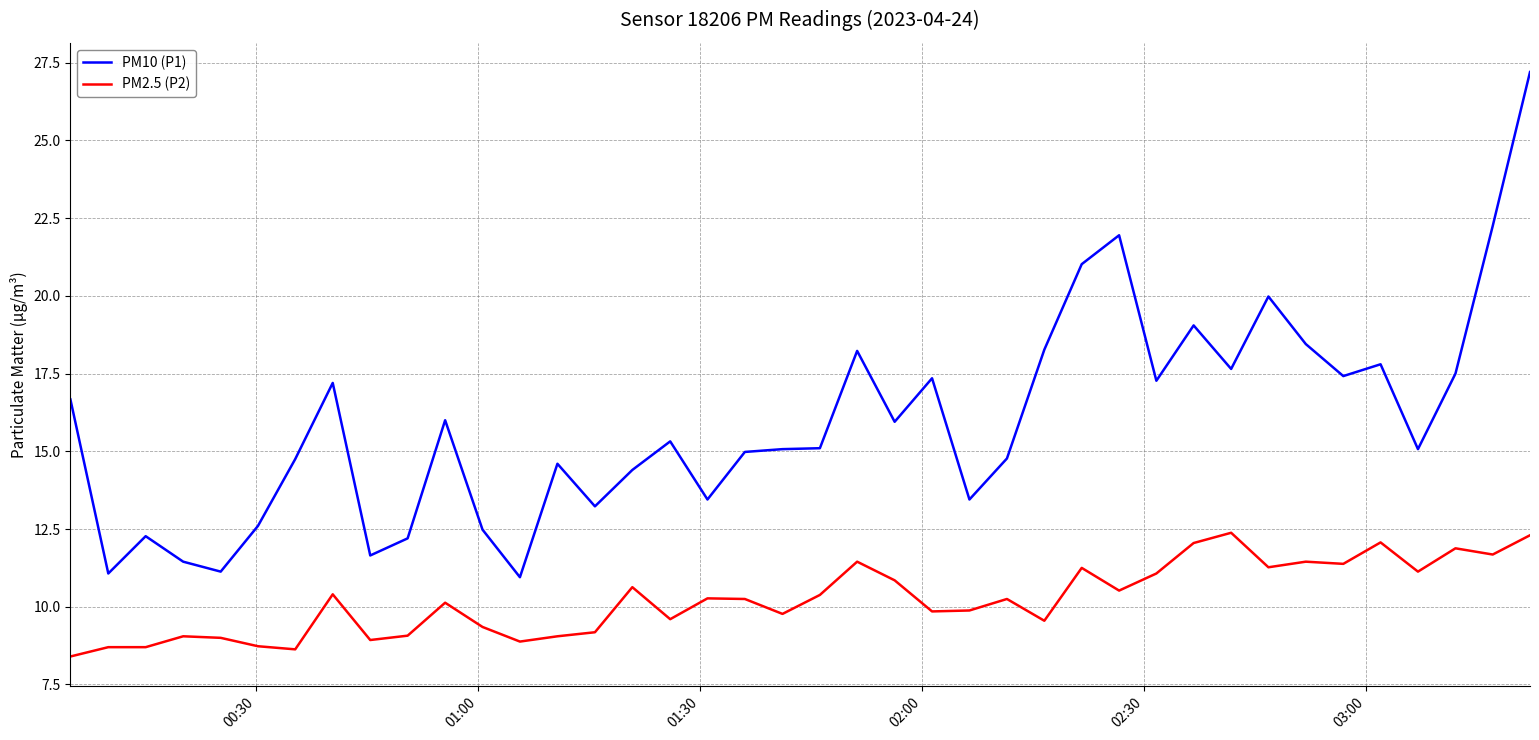

How many lines are shown in the chart?

2